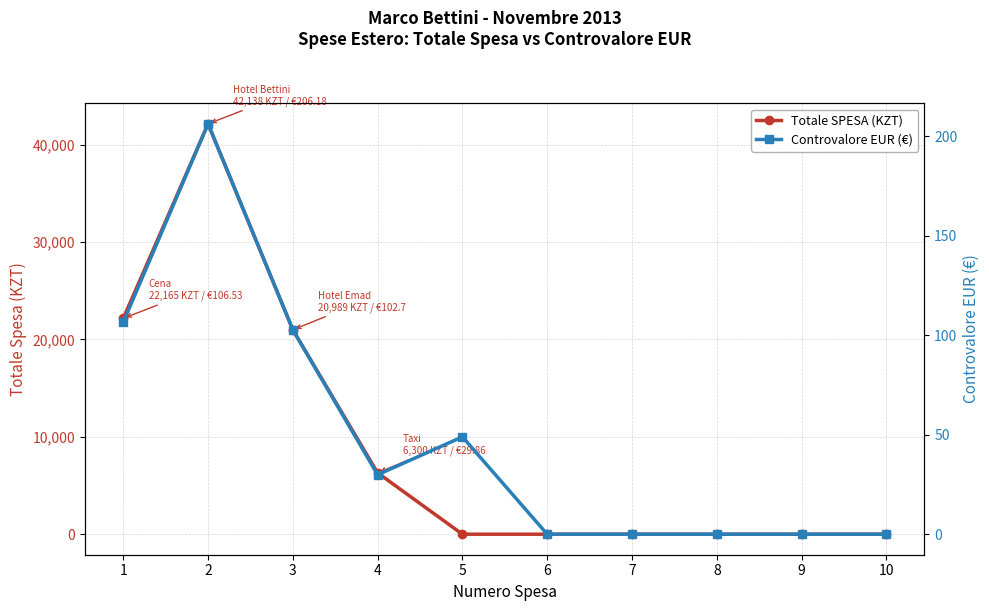

Between 6 and 2, which is larger?

2